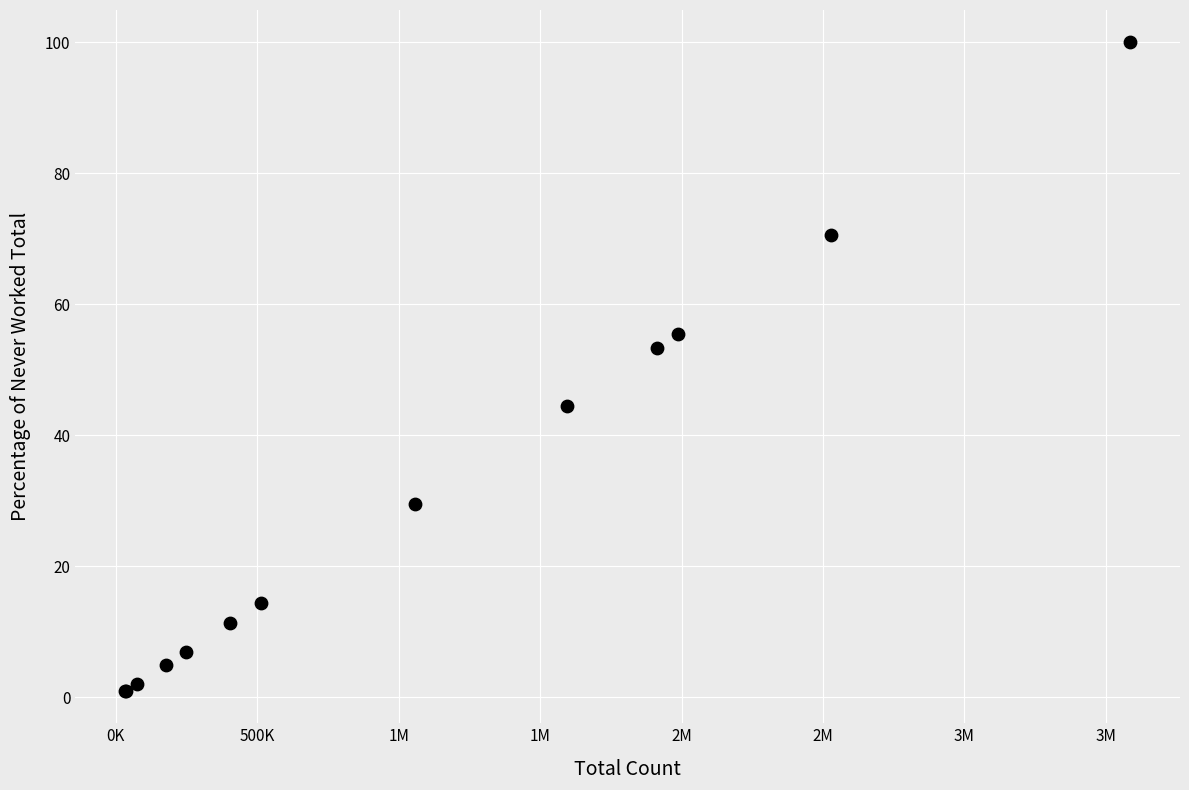

What Y value in the scatter plot is closest to 50?

53.4